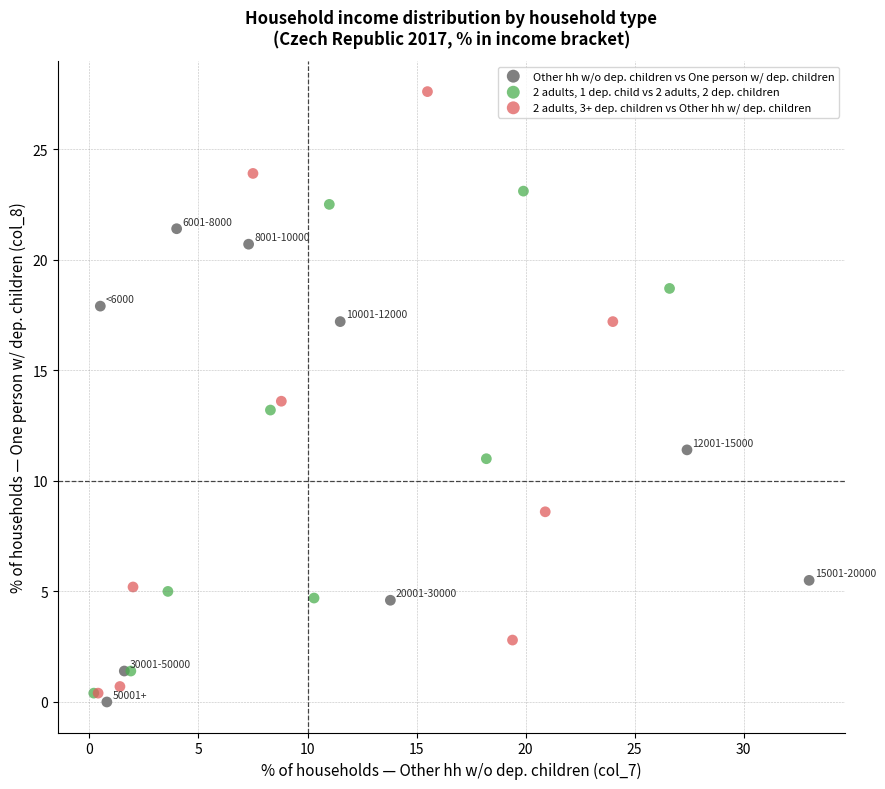

Which series has the largest Y range (max minus min)?

2 adults, 3+ dep. children vs Other hh w/ dep. children